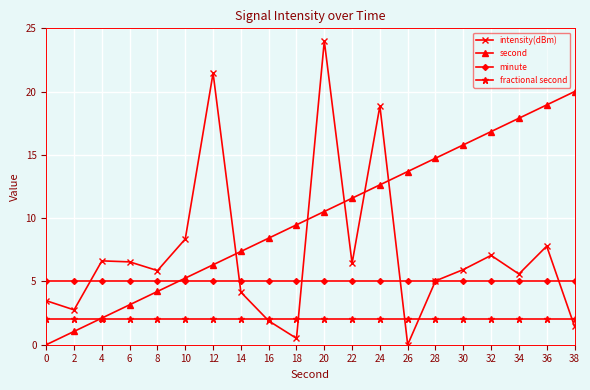

How many values in the second series exceed 10?

10